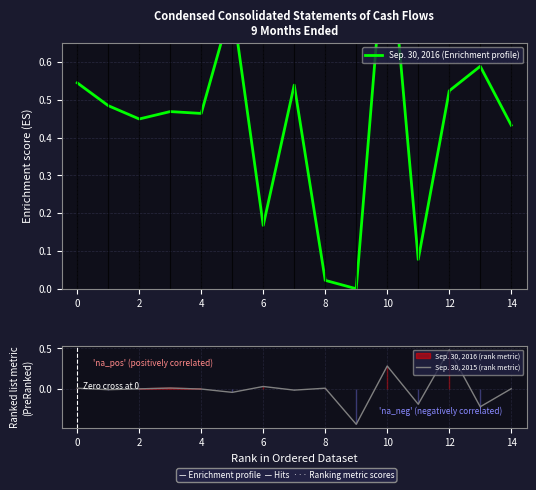

True or false: Sep. 30, 2015 (rank metric) has a value of 0.0 at 14.

True